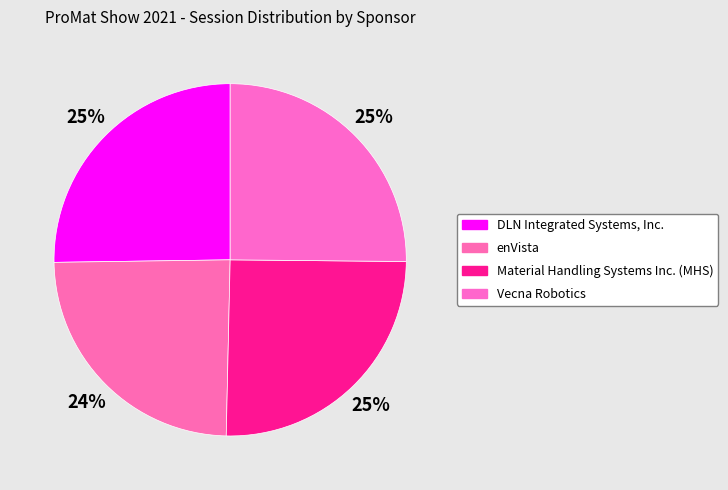

Which slice is the smallest?

enVista